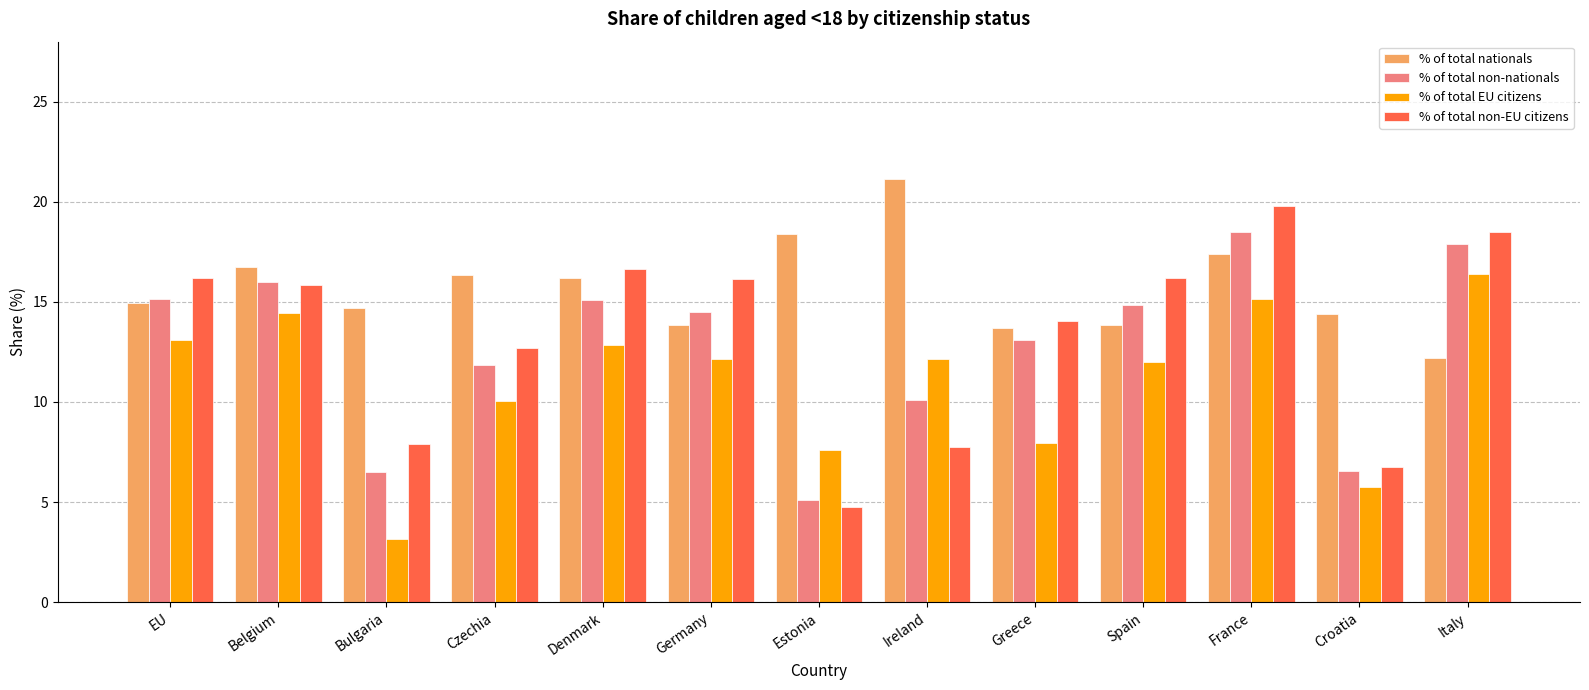

At how many categories does at least one series exceed 10?

13